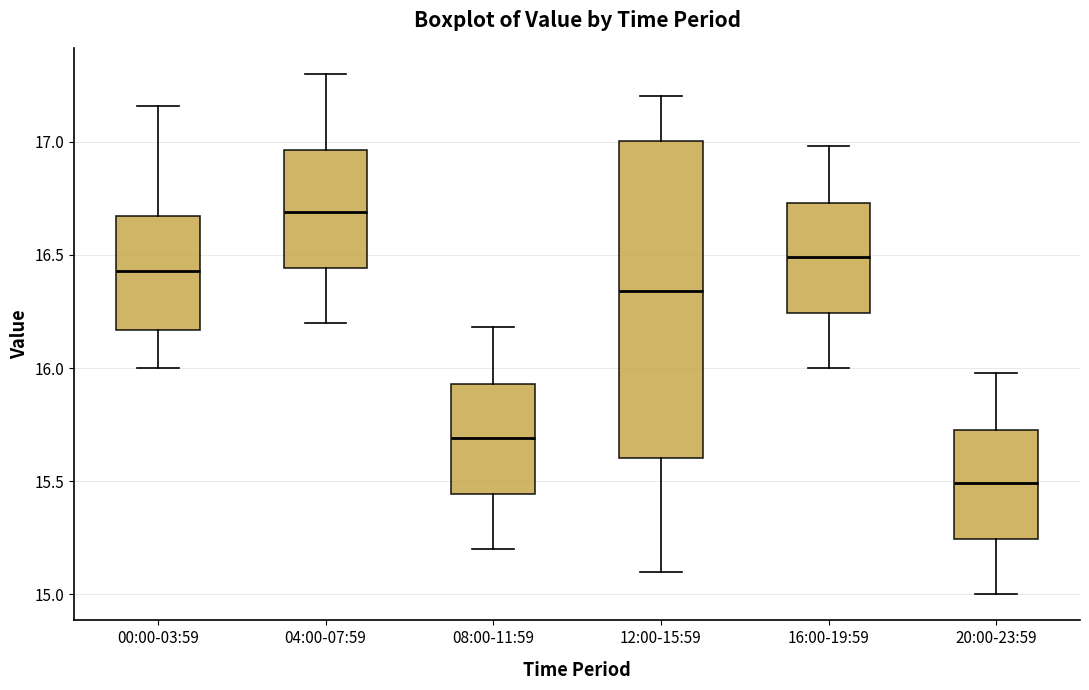

Which box has the highest median line?

04:00-07:59